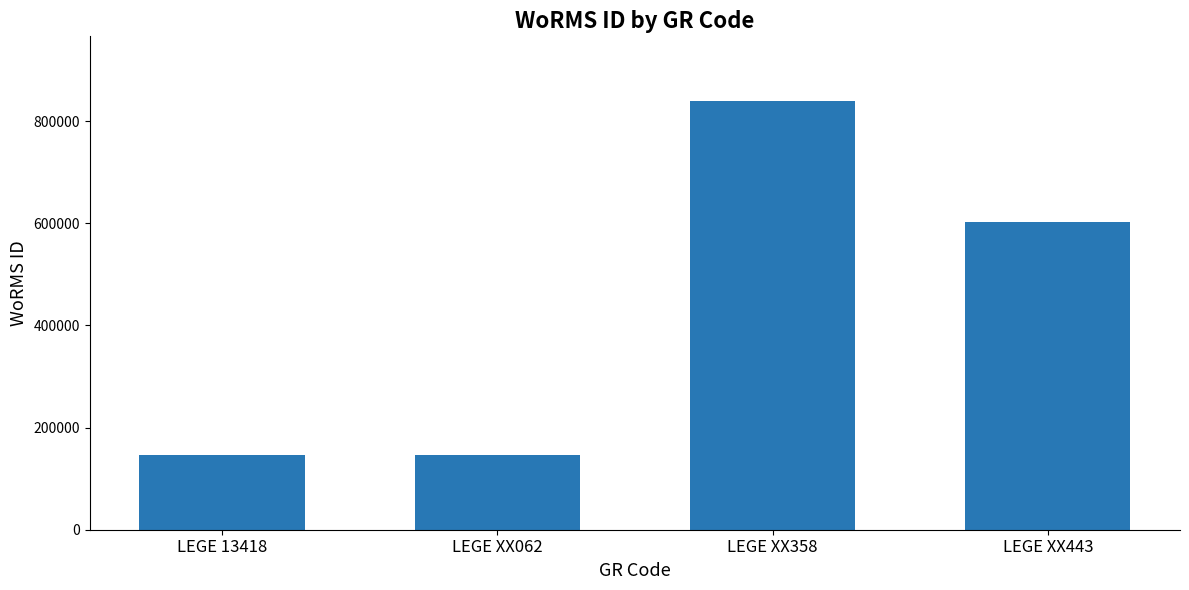

What is the label of the 1st bar from the left?

LEGE 13418